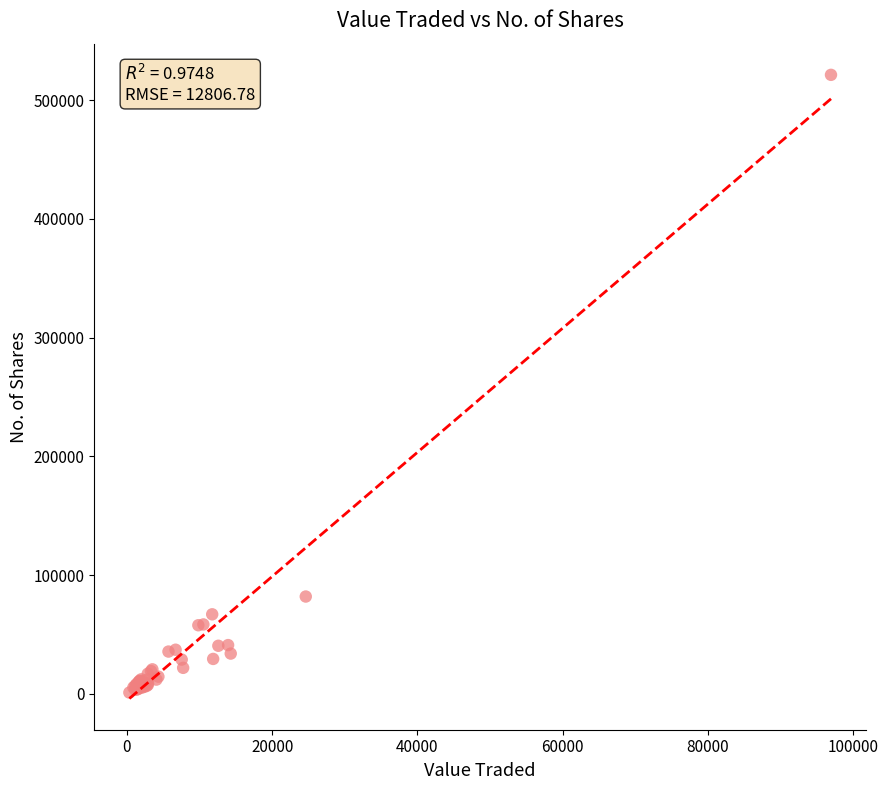

What Y value in the scatter plot is closest to 261153?

81893